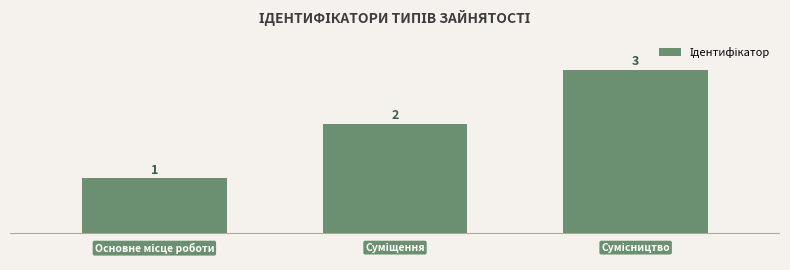

What is the sum of all values?

6